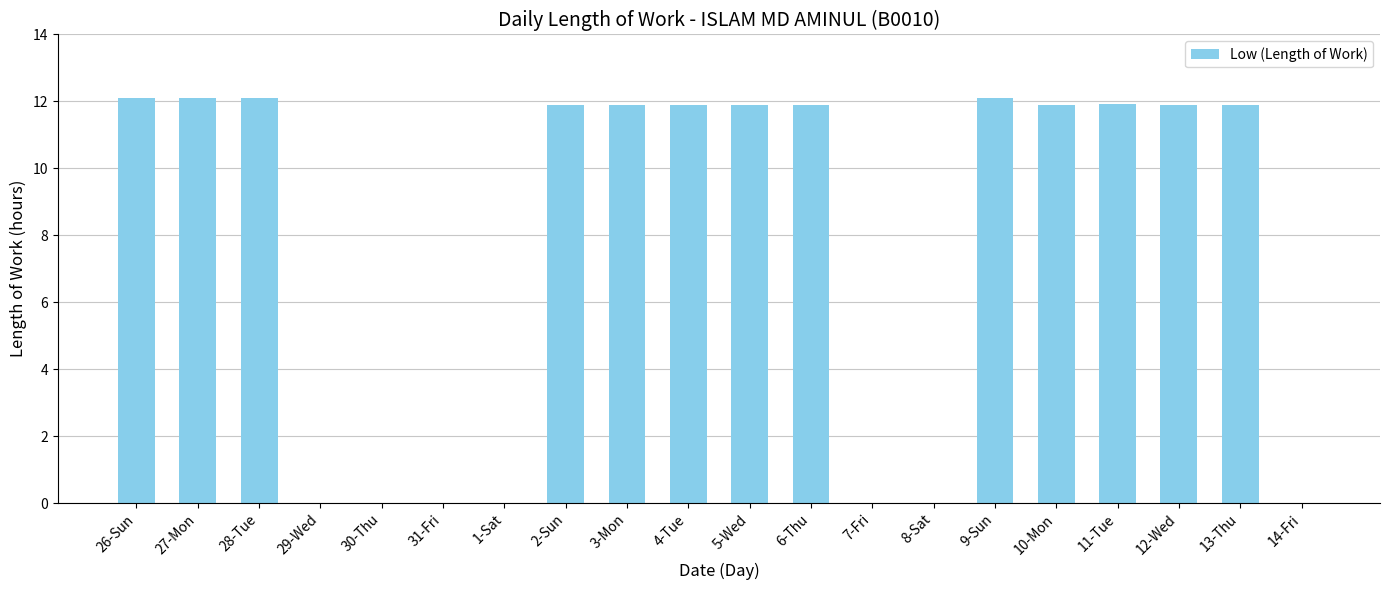

Is it true that the value at 10-Mon is 2.7?

False